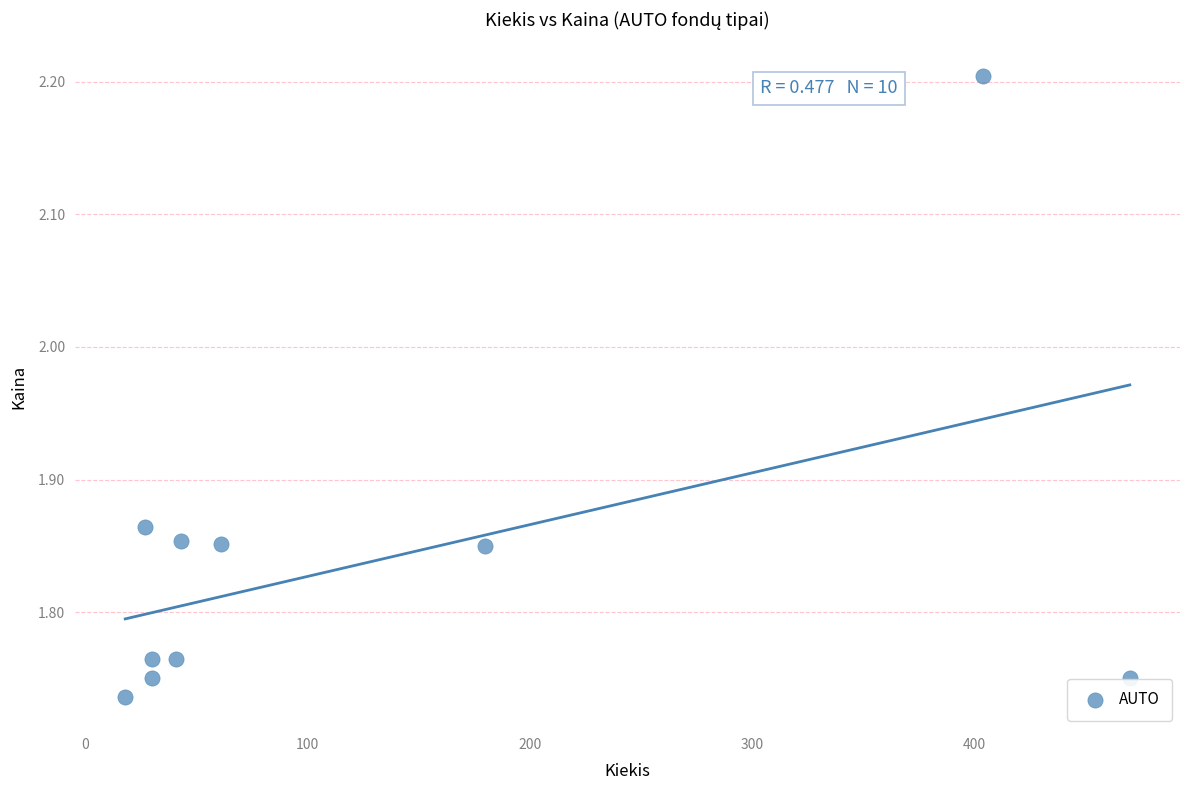

What is the range of X values (max minus min)?

452.0